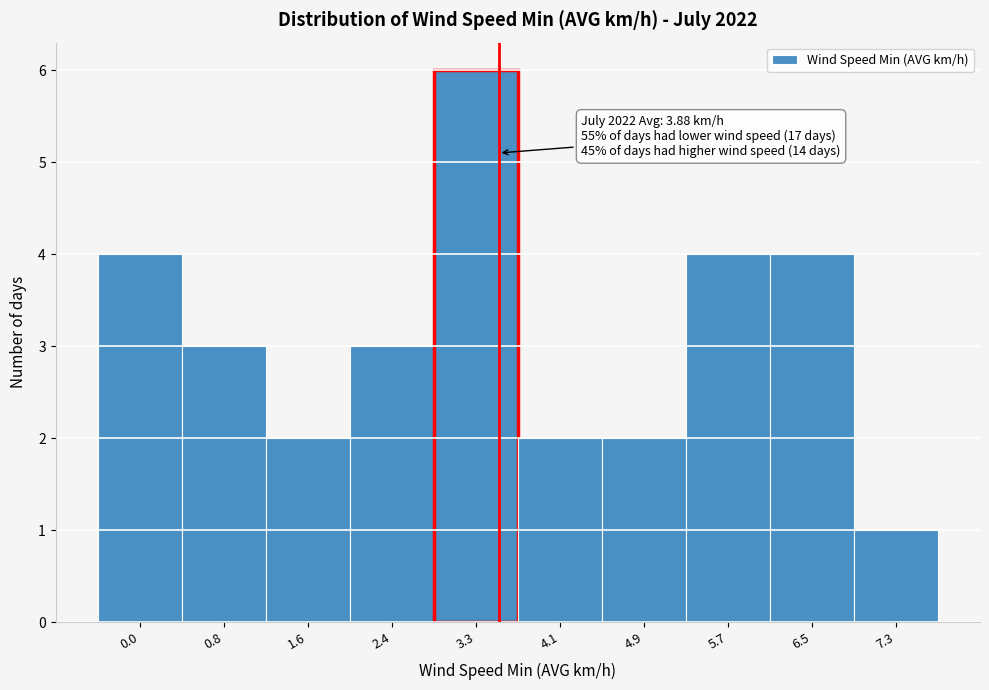

Reading left to right, list all the values displayed in this chart.

0.0=4	0.8=3	1.6=2	2.4=3	3.3=6	4.1=2	4.9=2	5.7=4	6.5=4	7.3=1